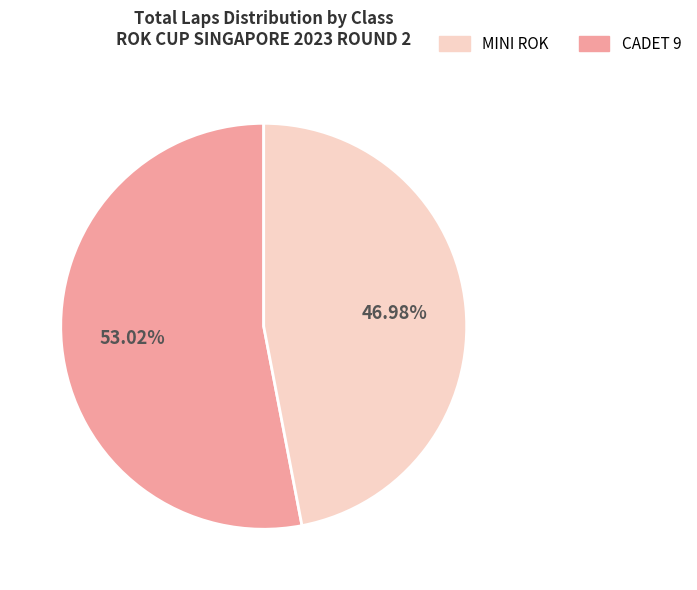

What percentage do CADET 9 and MINI ROK together represent?

100.0%